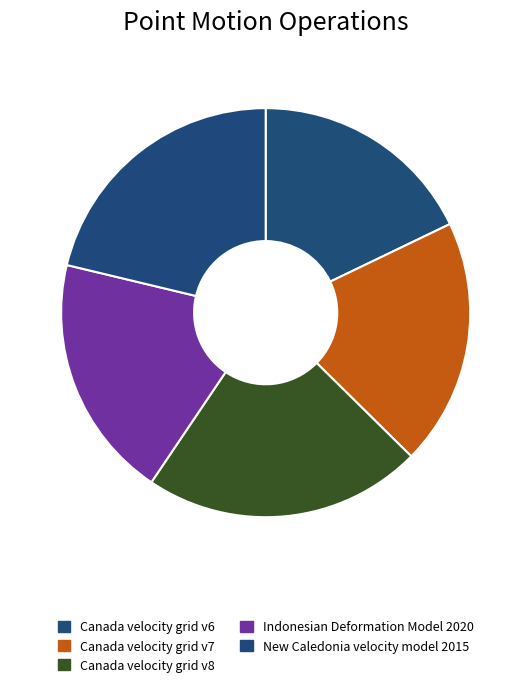

Is there a majority slice in this chart?

No